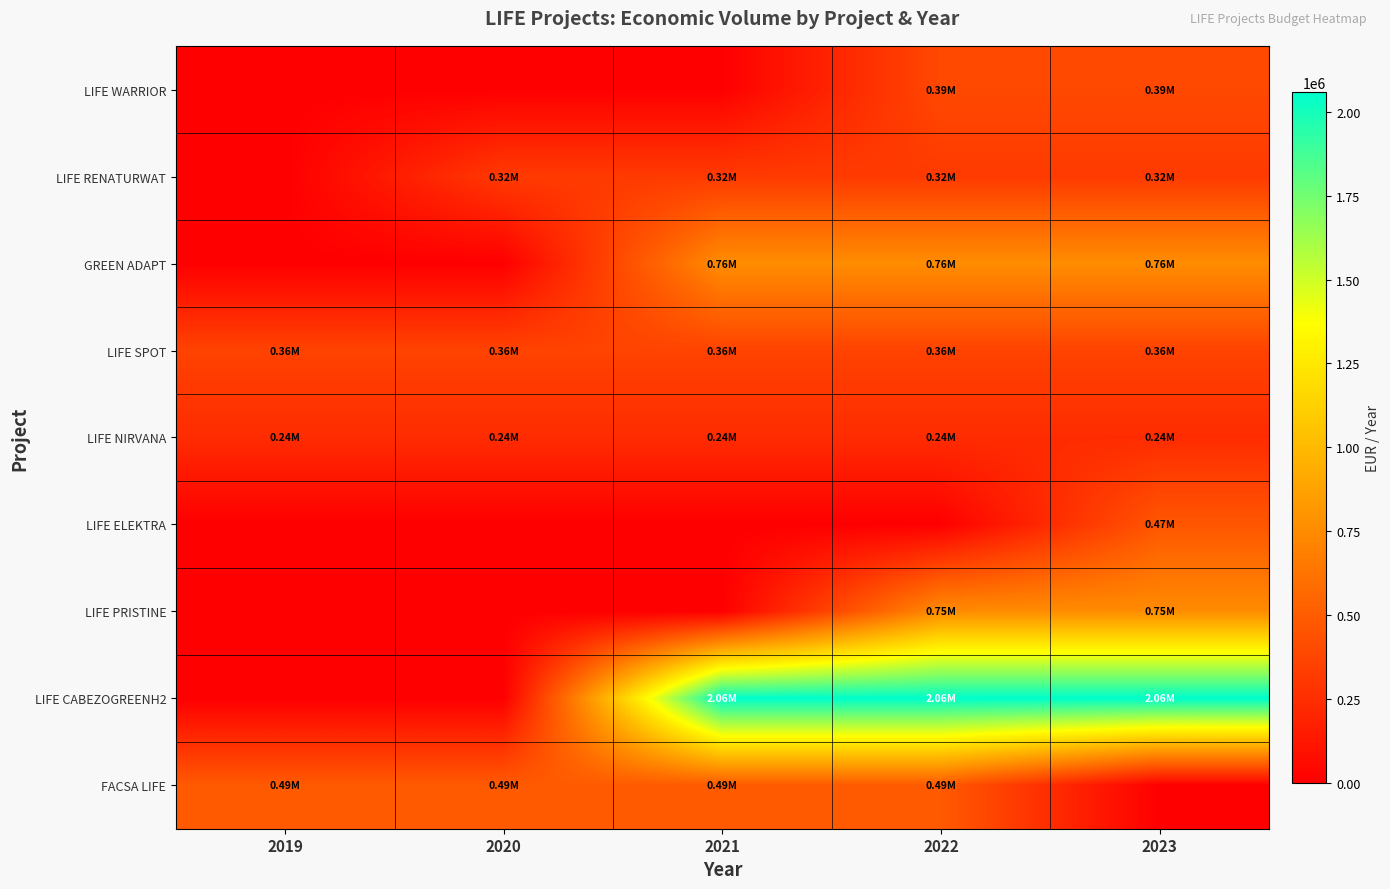

List the series in order of their peak value, highest first.

LIFE CABEZOGREENH2, GREEN ADAPT, LIFE PRISTINE, FACSA LIFE, LIFE ELEKTRA, LIFE WARRIOR, LIFE SPOT, LIFE RENATURWAT, LIFE NIRVANA